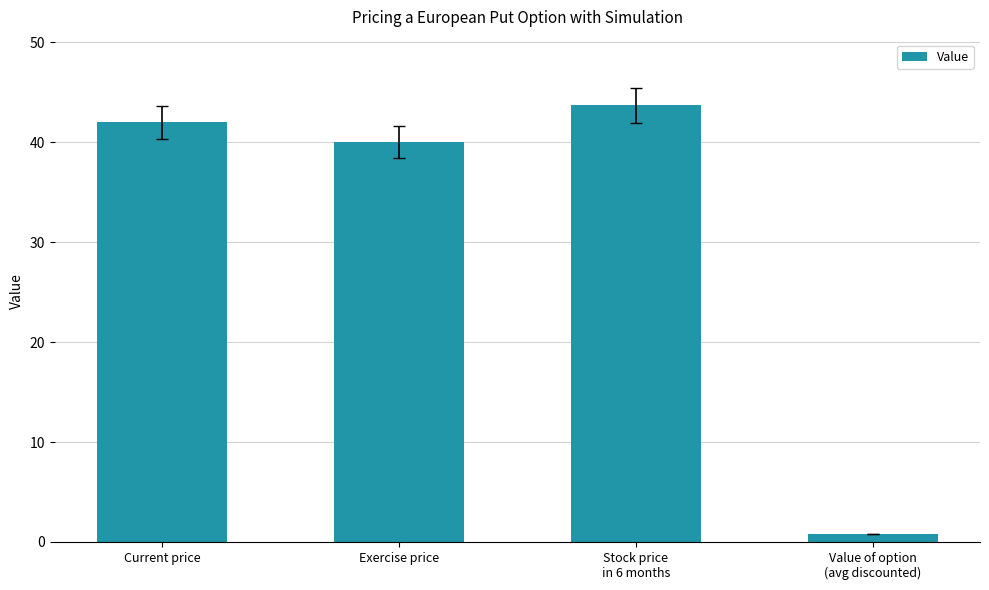

Reading left to right, transcribe all the data shown in this chart.

Current price=42.0	Exercise price=40.0	Stock price
in 6 months=43.7	Value of option
(avg discounted)=0.8